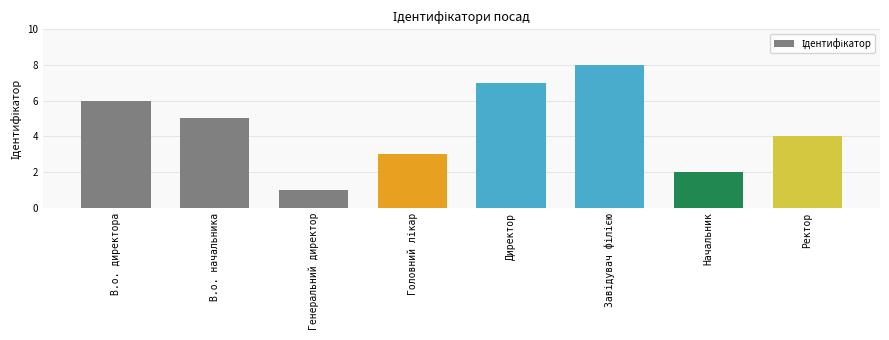

Where is the data nearest to the value 4?

Ректор